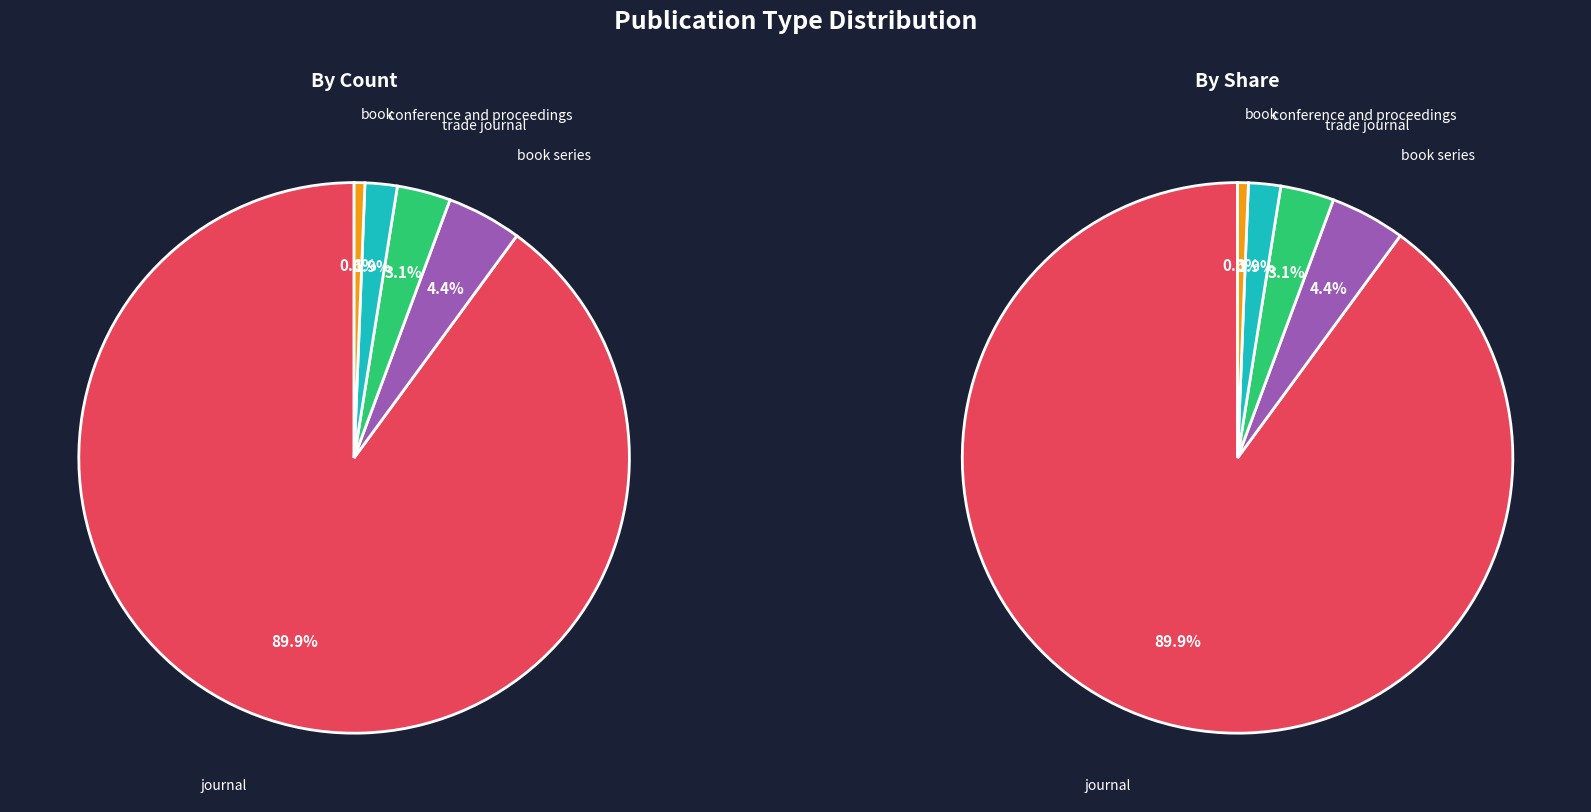

Does journal represent more than half of the total?

Yes